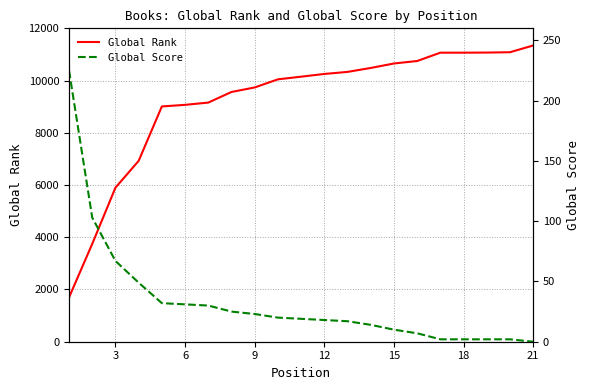

Which series has the largest range (max minus min)?

Global Rank